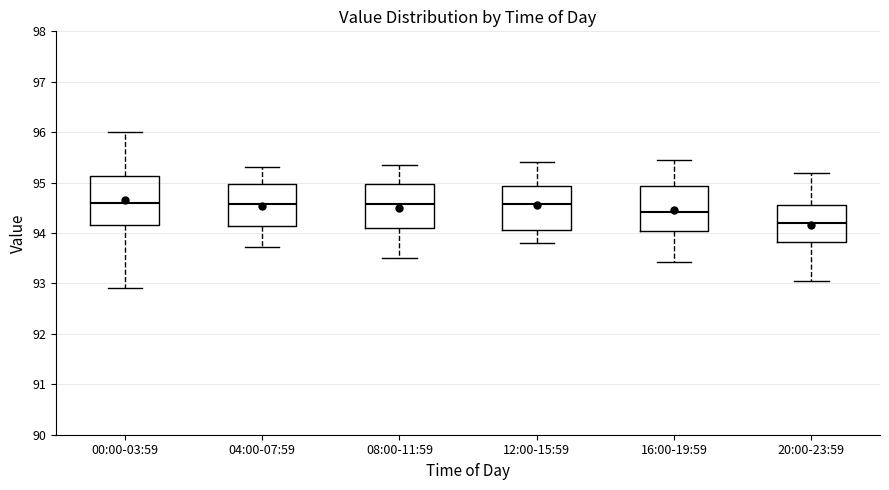

Reading left to right, transcribe this box plot: for each box, give where its median line is, the range the box spans, and where its two whiskers end, as read against the y-axis. The values are not printed on the chart, so give them approximately, as read against the axis.

00:00-03:59: median 94.6, box 94.2 to 95.1, whiskers 92.9 to 96.0
04:00-07:59: median 94.6, box 94.1 to 95.0, whiskers 93.7 to 95.3
08:00-11:59: median 94.6, box 94.1 to 95.0, whiskers 93.5 to 95.4
12:00-15:59: median 94.6, box 94.1 to 94.9, whiskers 93.8 to 95.4
16:00-19:59: median 94.4, box 94.0 to 94.9, whiskers 93.4 to 95.5
20:00-23:59: median 94.2, box 93.8 to 94.6, whiskers 93.1 to 95.2